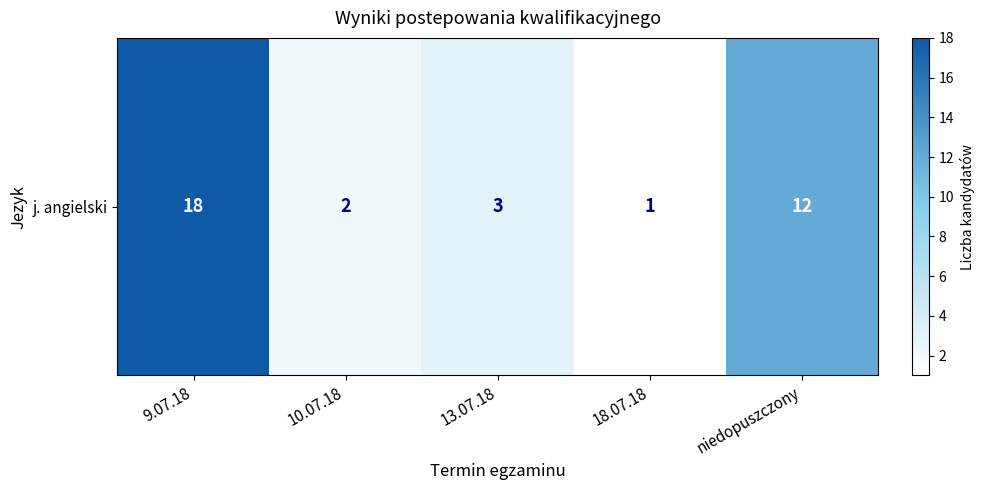

At which label is the value closest to 9?

niedopuszczony